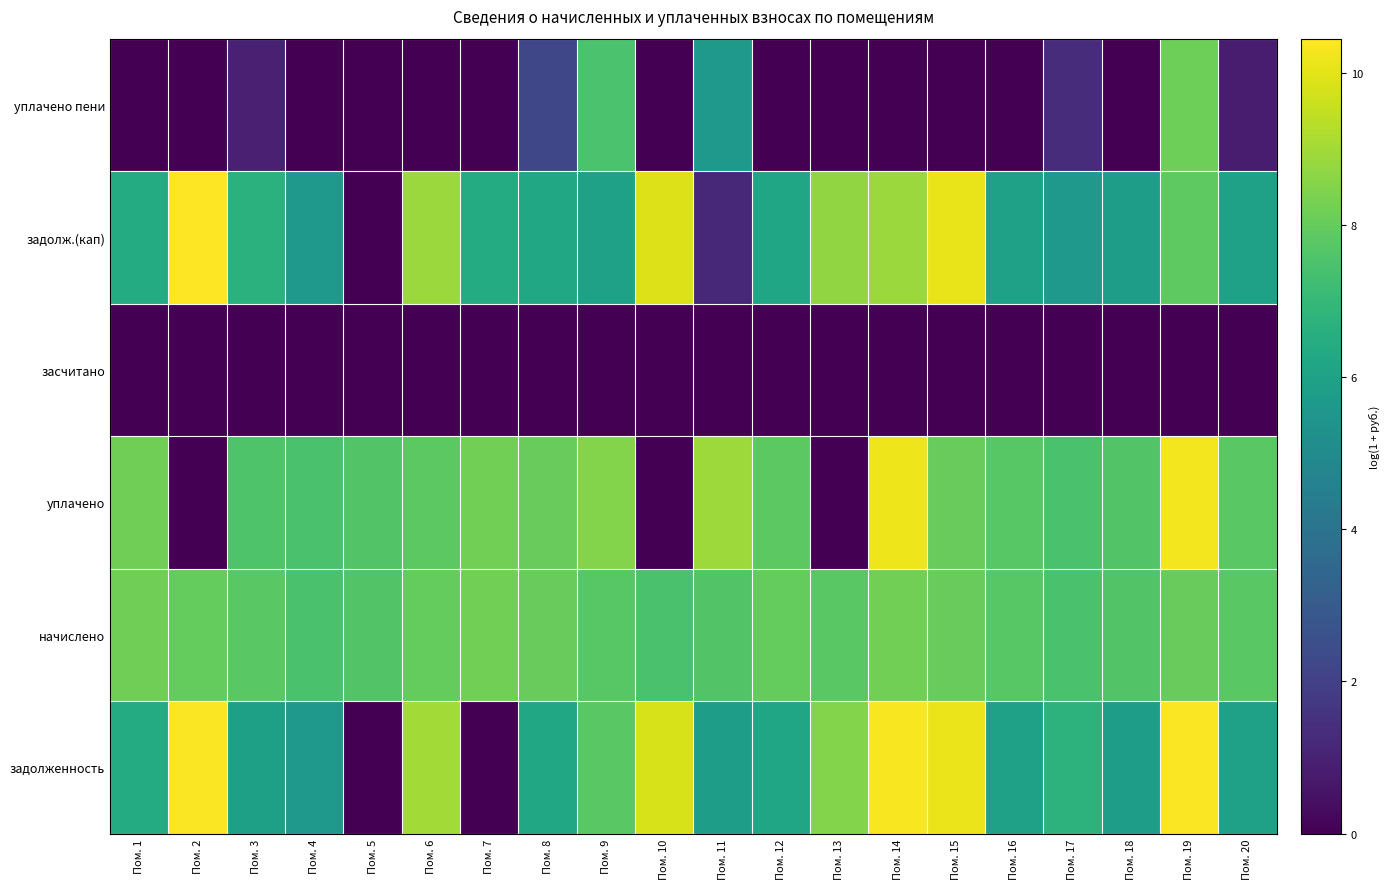

Count the number of data series in this chart.

6